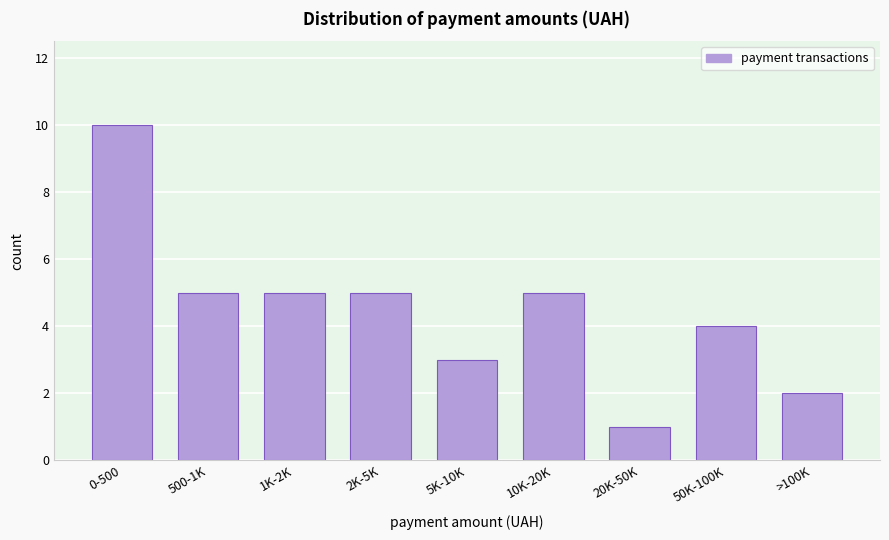

Reading right to left, list all the values displayed in this chart.

2	4	1	5	3	5	5	5	10